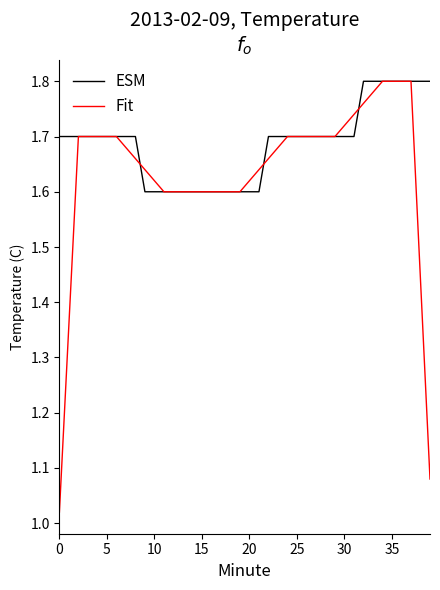

Which series ends up on top after the final intersection of Fit and ESM?

ESM